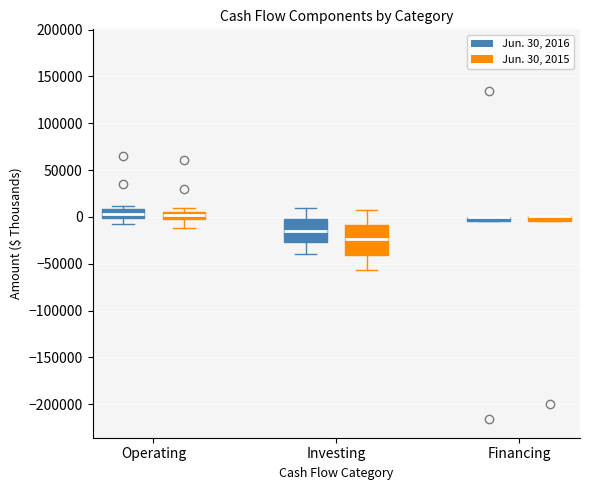

Where does the lower whisker of the box for Operating (Jun. 30, 2015) end on the y-axis? The values are not printed on the chart, so give them approximately, as read against the axis.

-10000